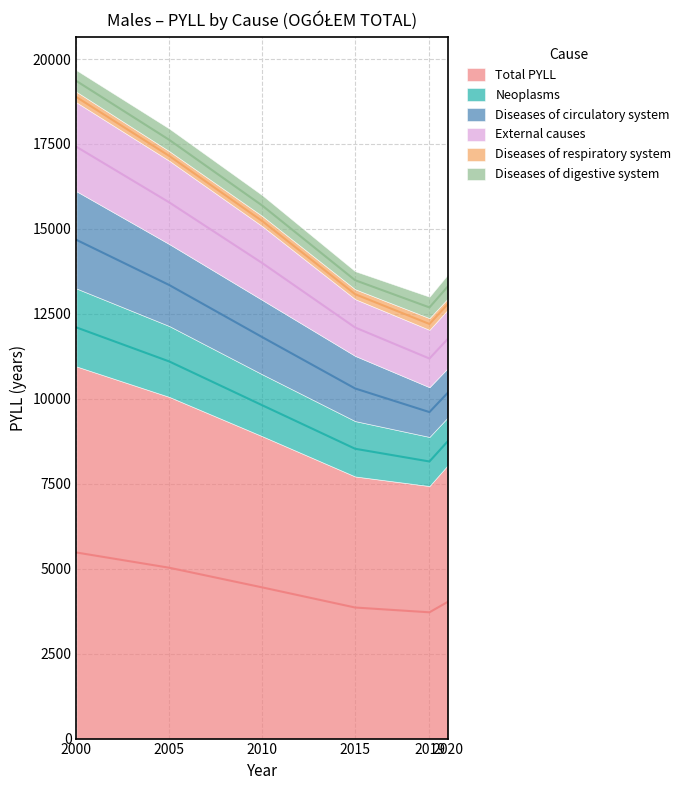

True or false: Total PYLL and External causes cross at least once.

False